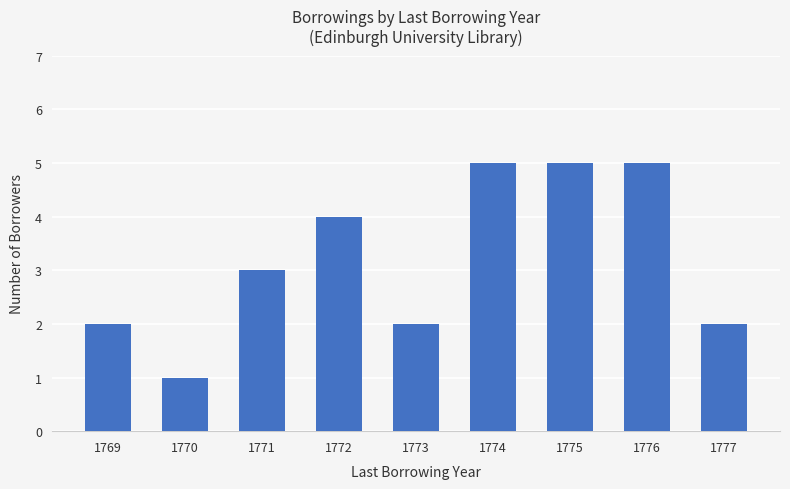

What is the minimum value shown in the chart?

1